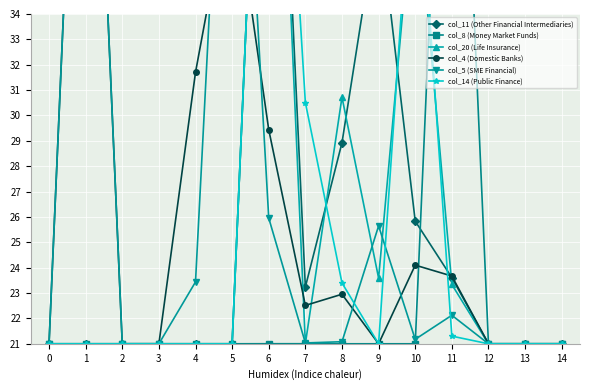

At which category is the sum across all series the highest?

6